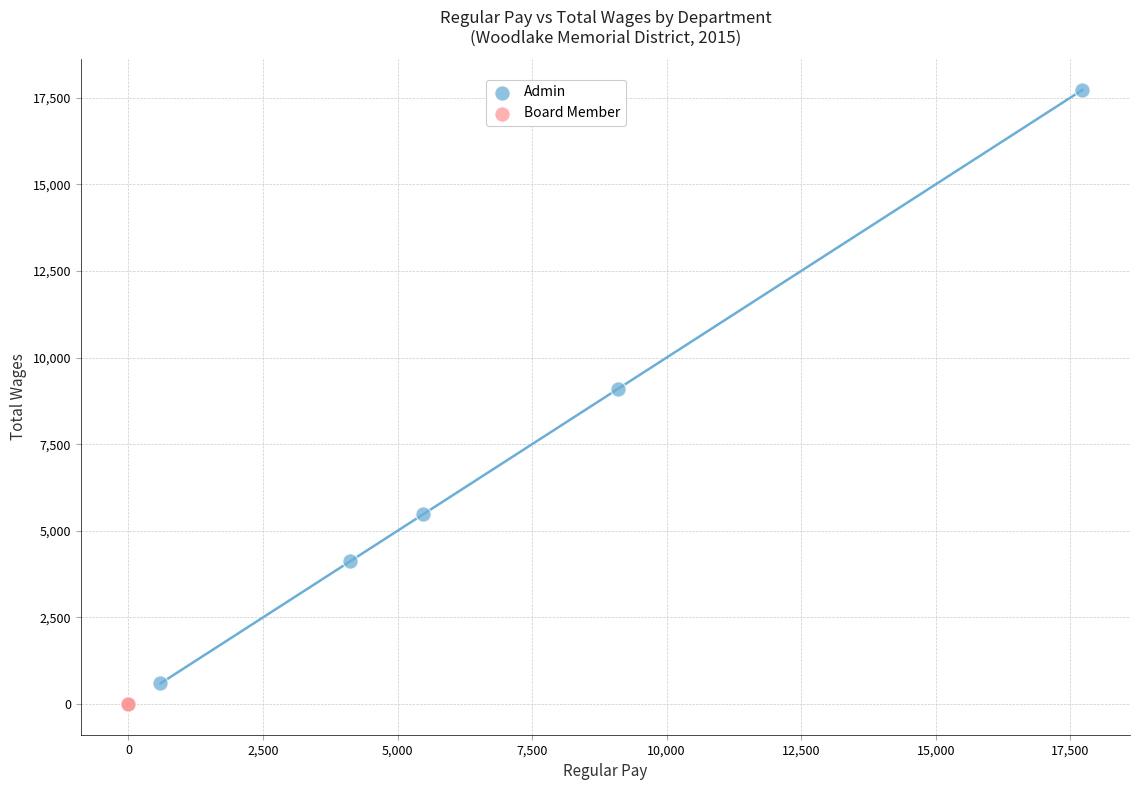

Which series reaches the maximum Y coordinate?

Admin